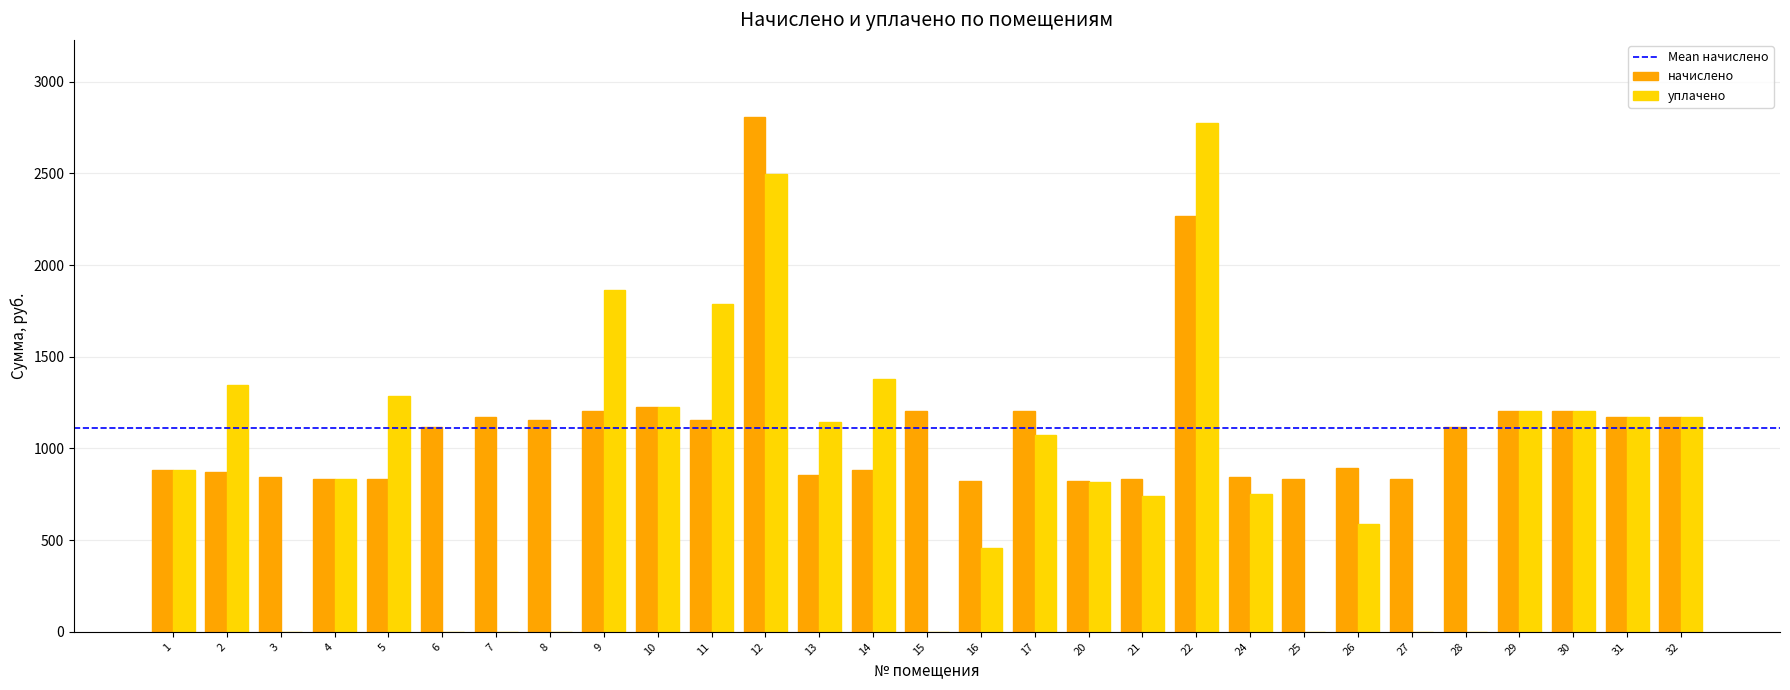

At which category is the sum across all series the highest?

12